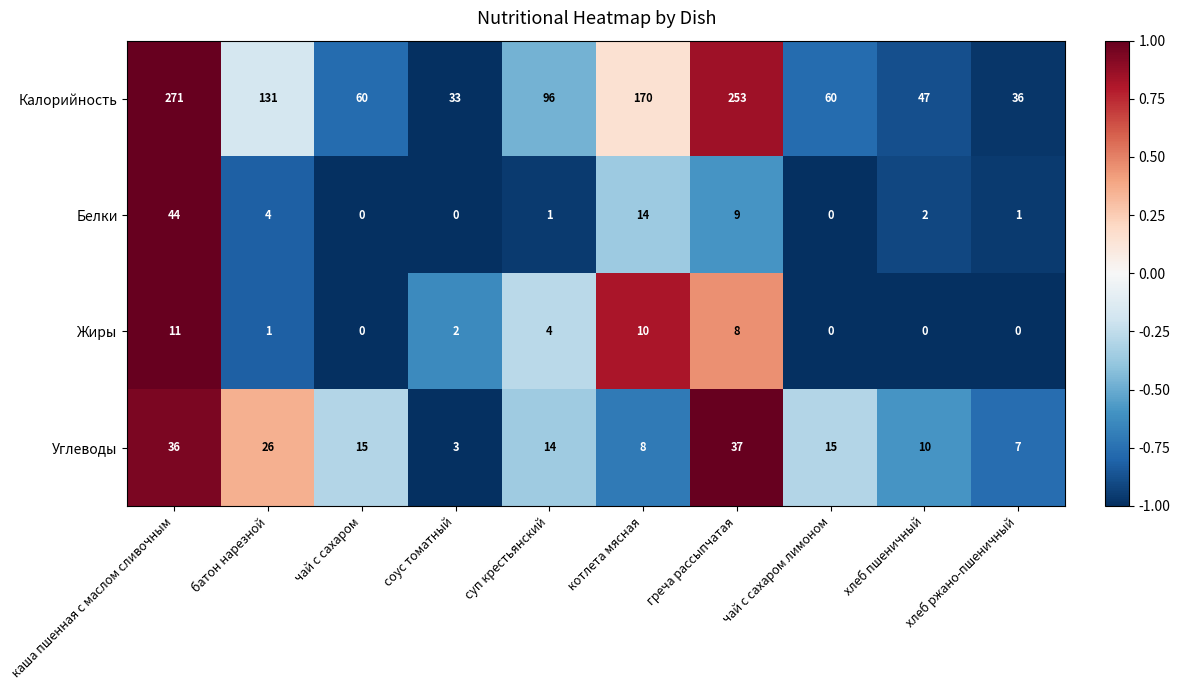

What is the difference between the second highest and second lowest values in the Углеводы series?

29